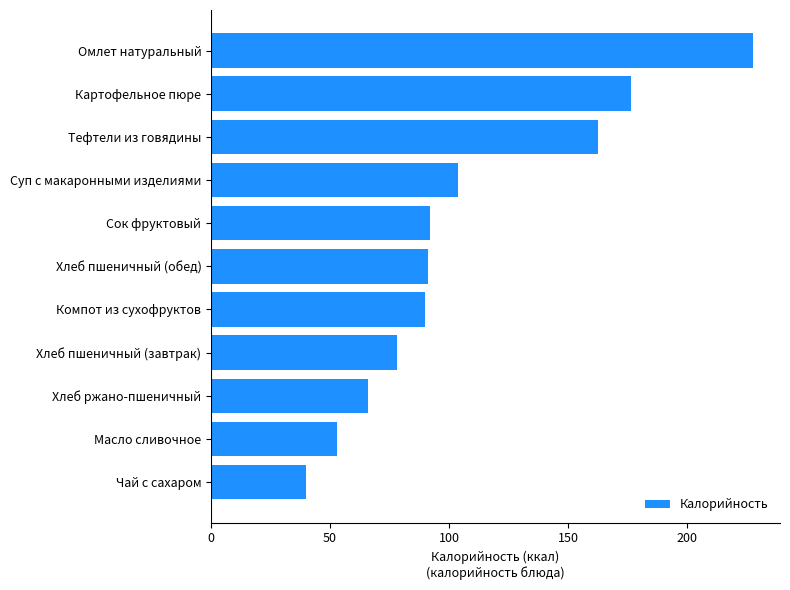

Reading bottom to top, what are all the values shown in this chart?

Чай с сахаром=39.9	Масло сливочное=52.9	Хлеб ржано-пшеничный=66.0	Хлеб пшеничный (завтрак)=78.0	Компот из сухофруктов=89.9	Хлеб пшеничный (обед)=91.0	Сок фруктовый=92.0	Суп с макаронными изделиями=103.7	Тефтели из говядины=162.4	Картофельное пюре=176.3	Омлет натуральный=227.7